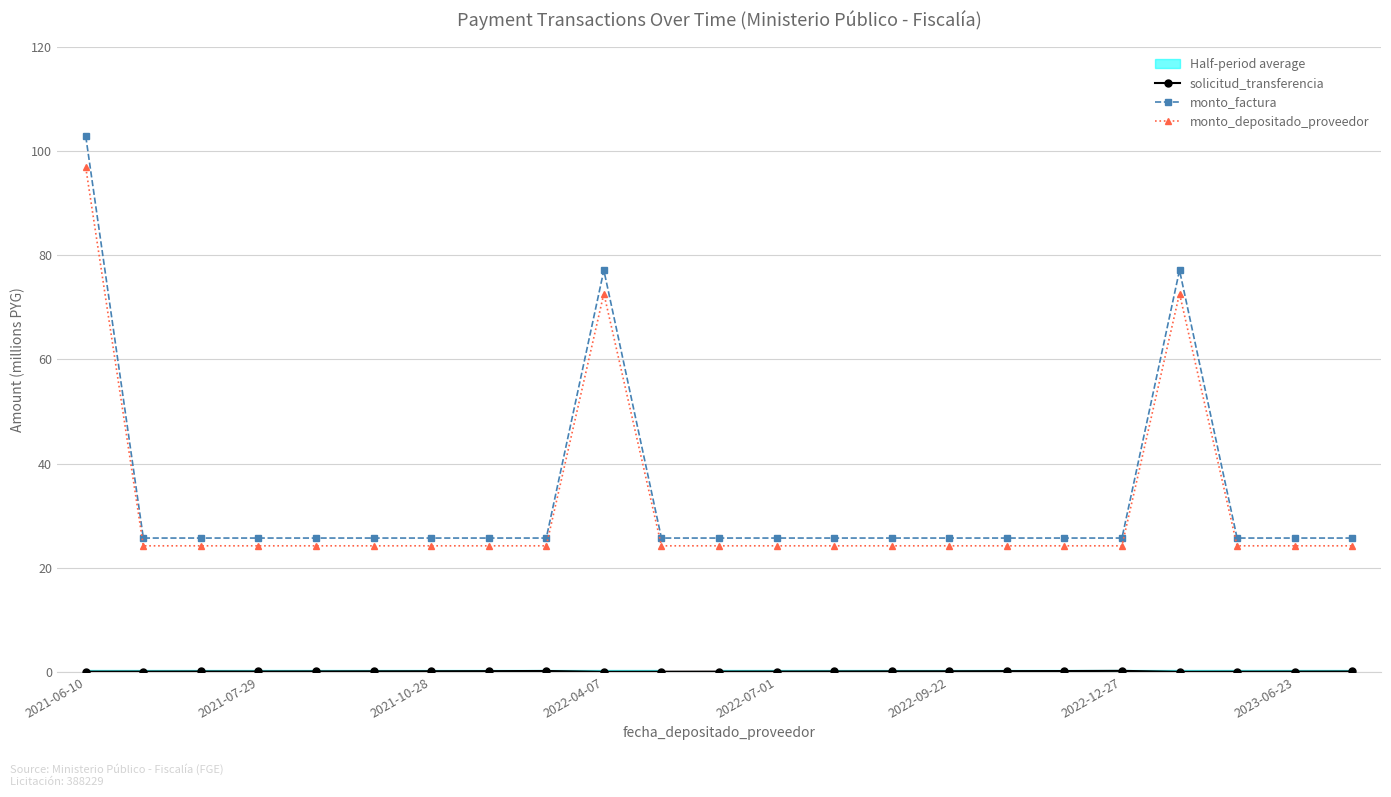

Which series has the largest total across all categories?

monto_factura